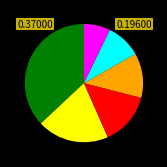

Does any single category account for the majority?

No